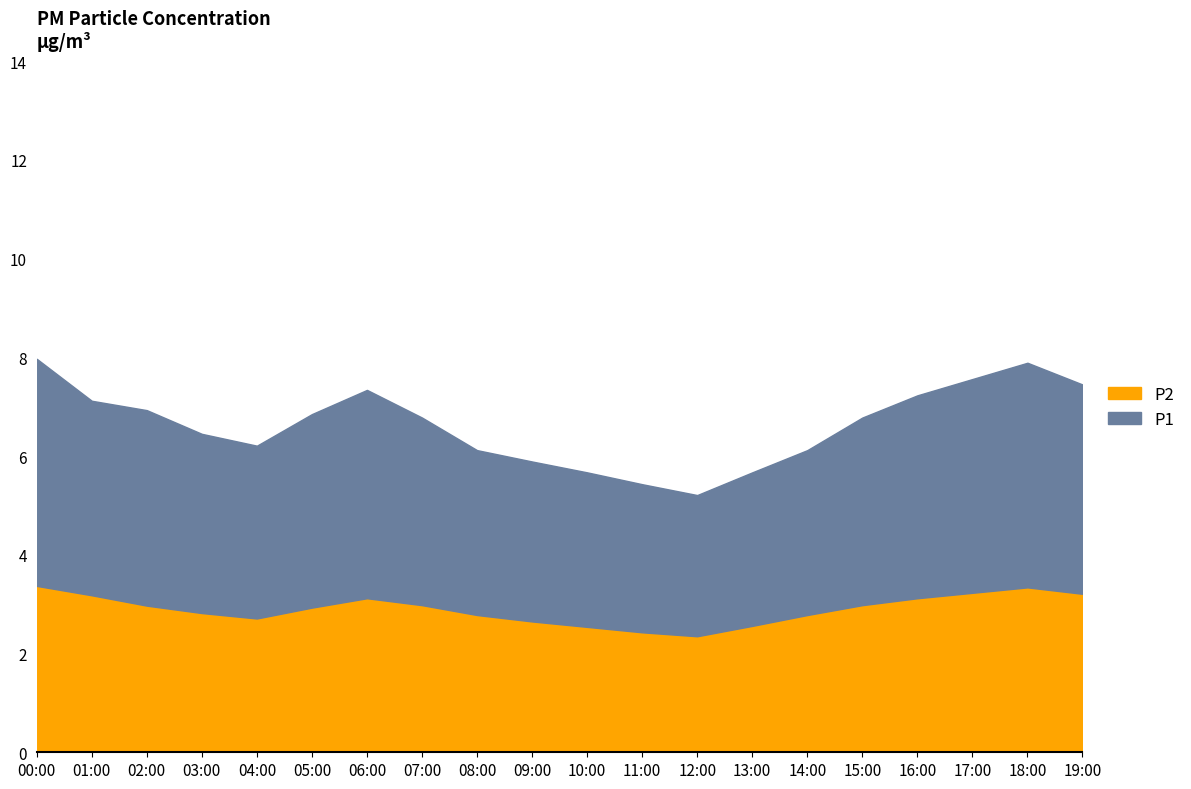

The value of P2 at 15:00 is 5.1. True or false?

False